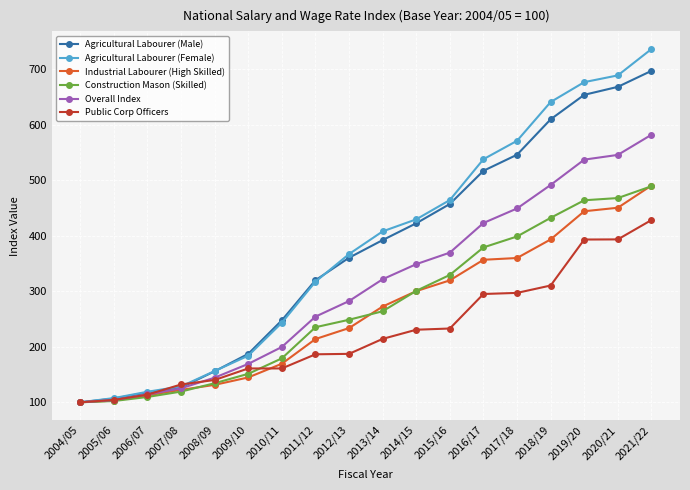

True or false: Public Corp Officers has a value of 182.4 at 2006/07.

False